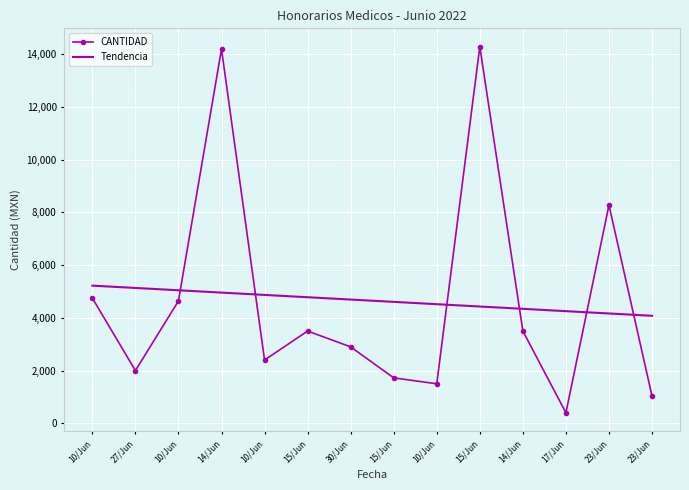

What is the change in value from 14/Jun to 30/Jun?

-11295.4